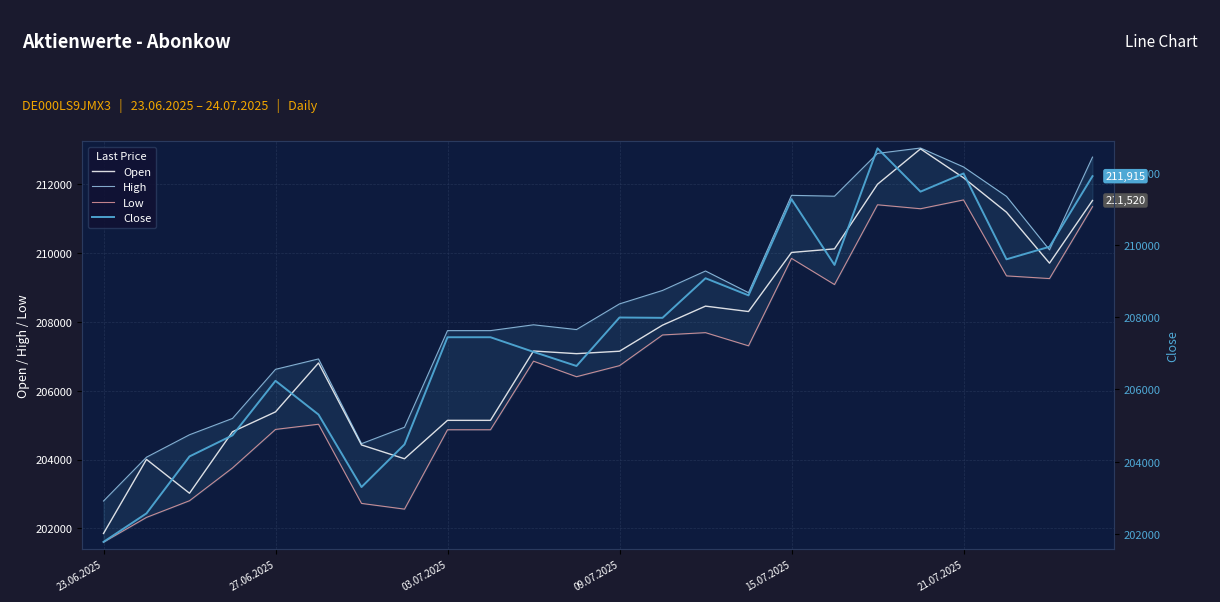

Where is High nearest to the value 207919?

10